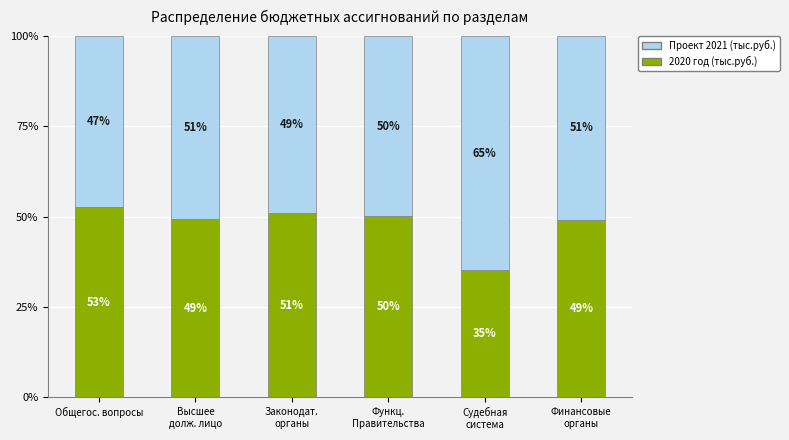

What is the average value of the 2020 год (тыс.руб.) series?

48.0